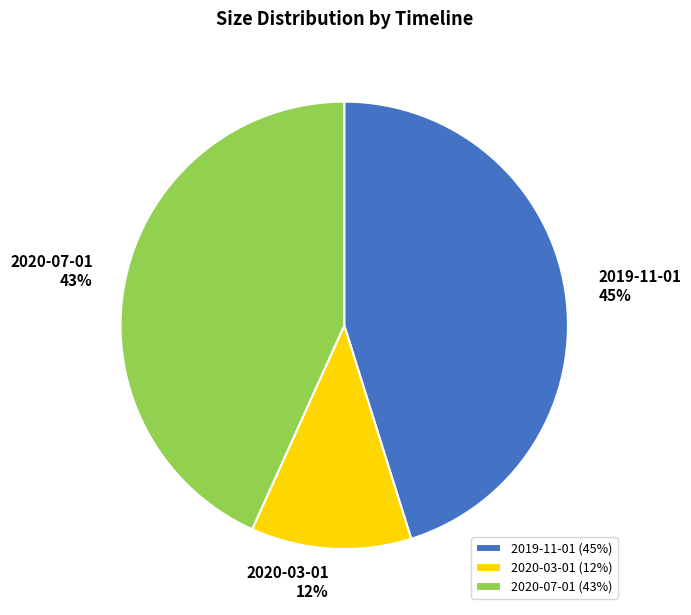

Count the number of slices in the pie.

3